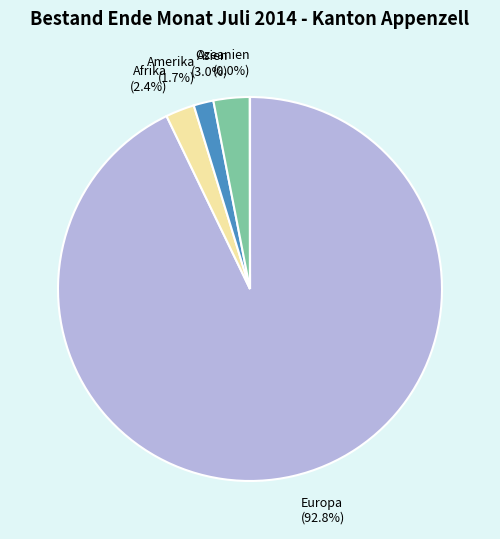

To the nearest percent, what percentage of the pie is Amerika?

2%